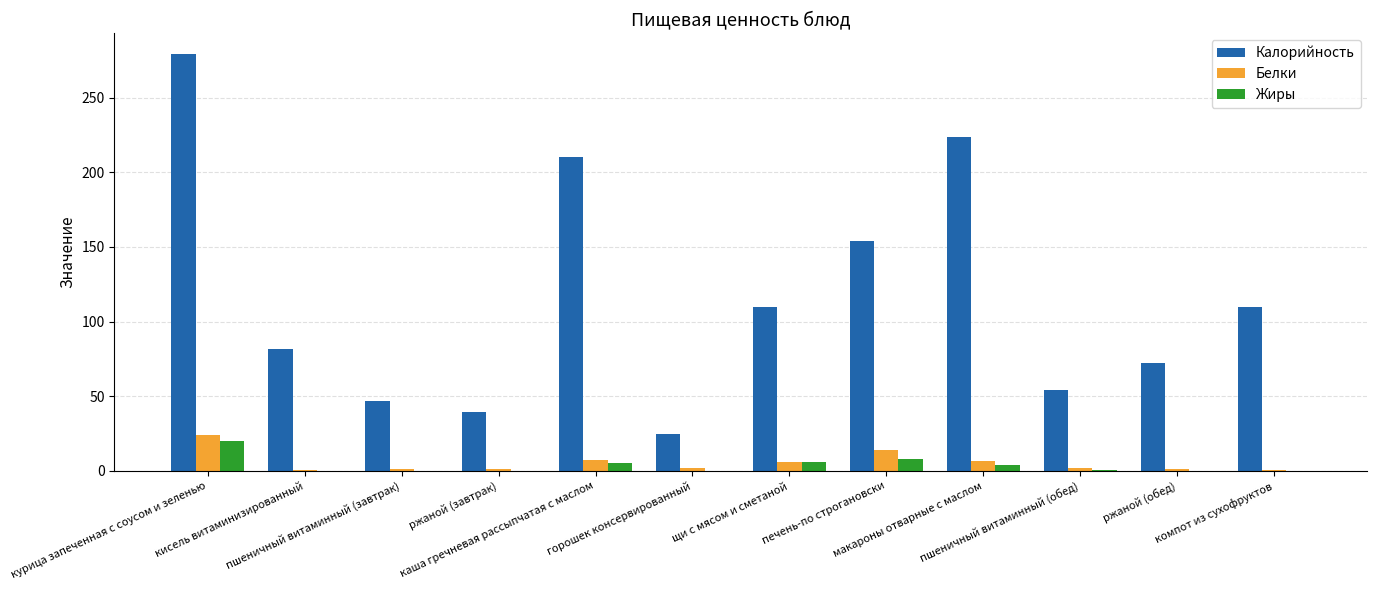

What is the difference between the Белки values at ржаной (обед) and горошек консервированный?

0.7